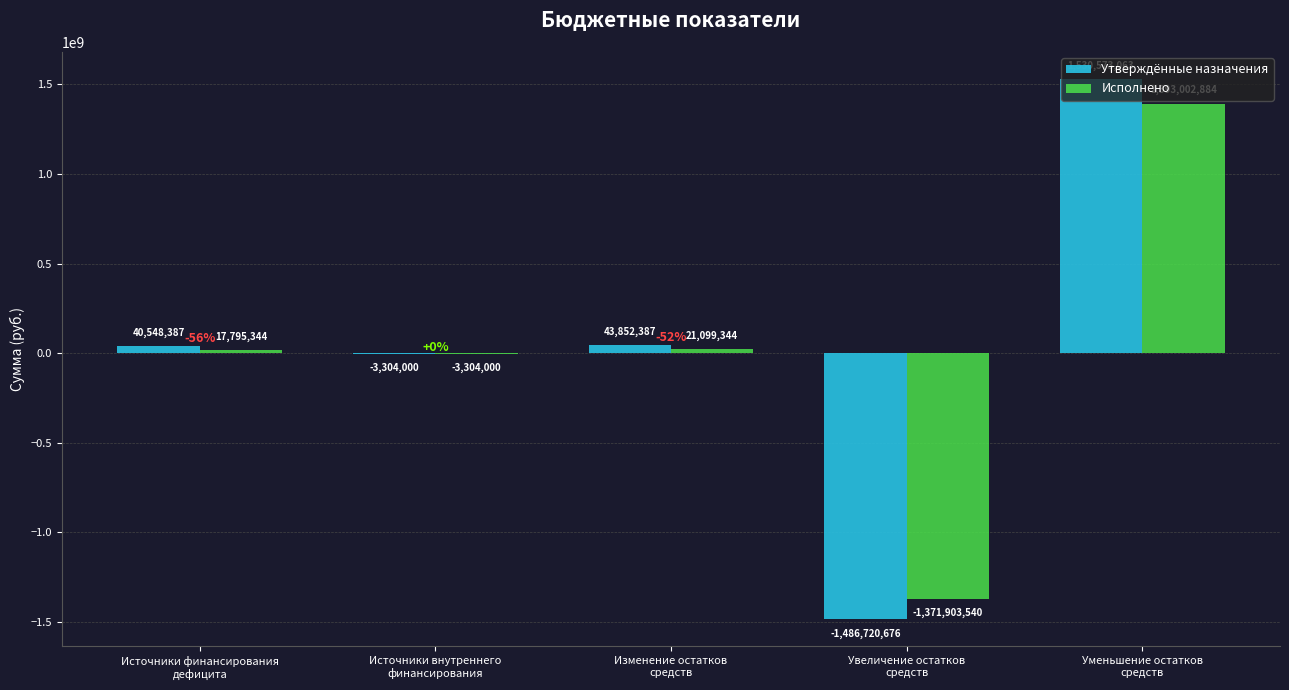

Which series has the widest spread of values?

Утверждённые назначения